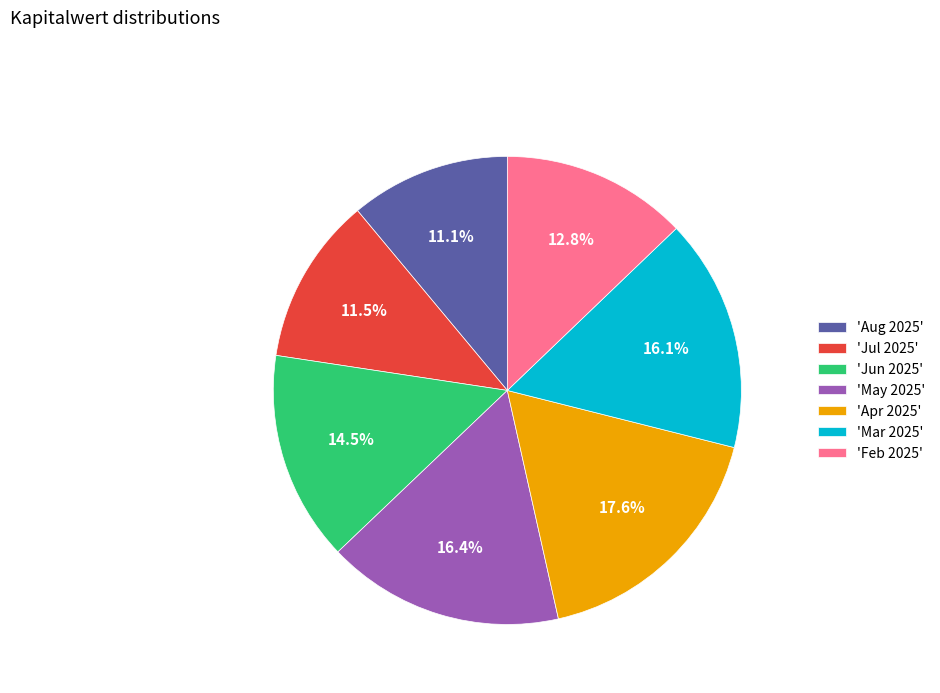

Count the number of slices in the pie.

7